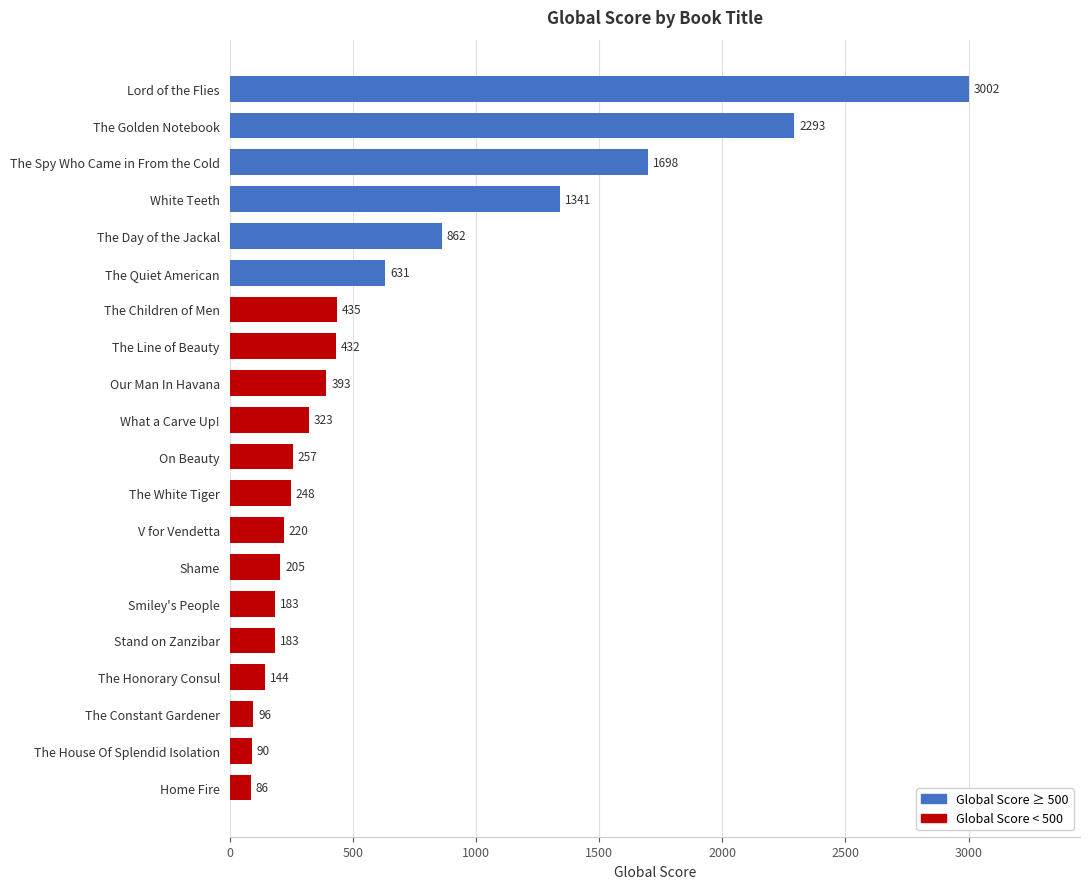

What is the average value?

656